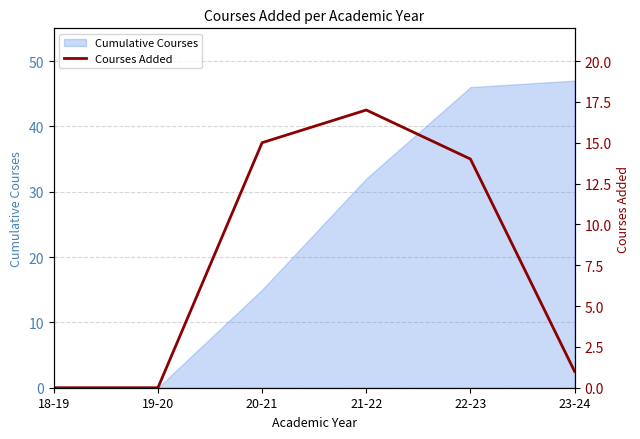

The Cumulative Courses series shows 29 at 22-23. True or false?

False